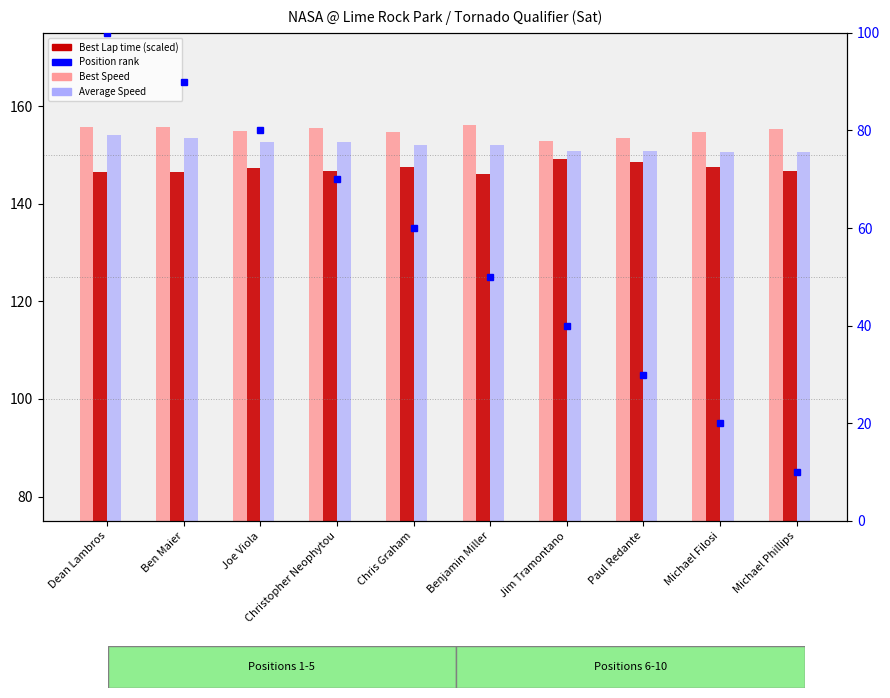

Between Michael Phillips and Joe Viola, which is larger?

Michael Phillips